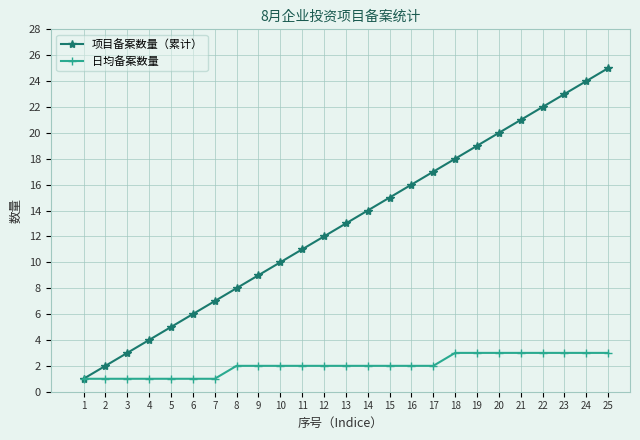

What is the difference between the maximum and second lowest values in the 项目备案数量（累计） series?

23